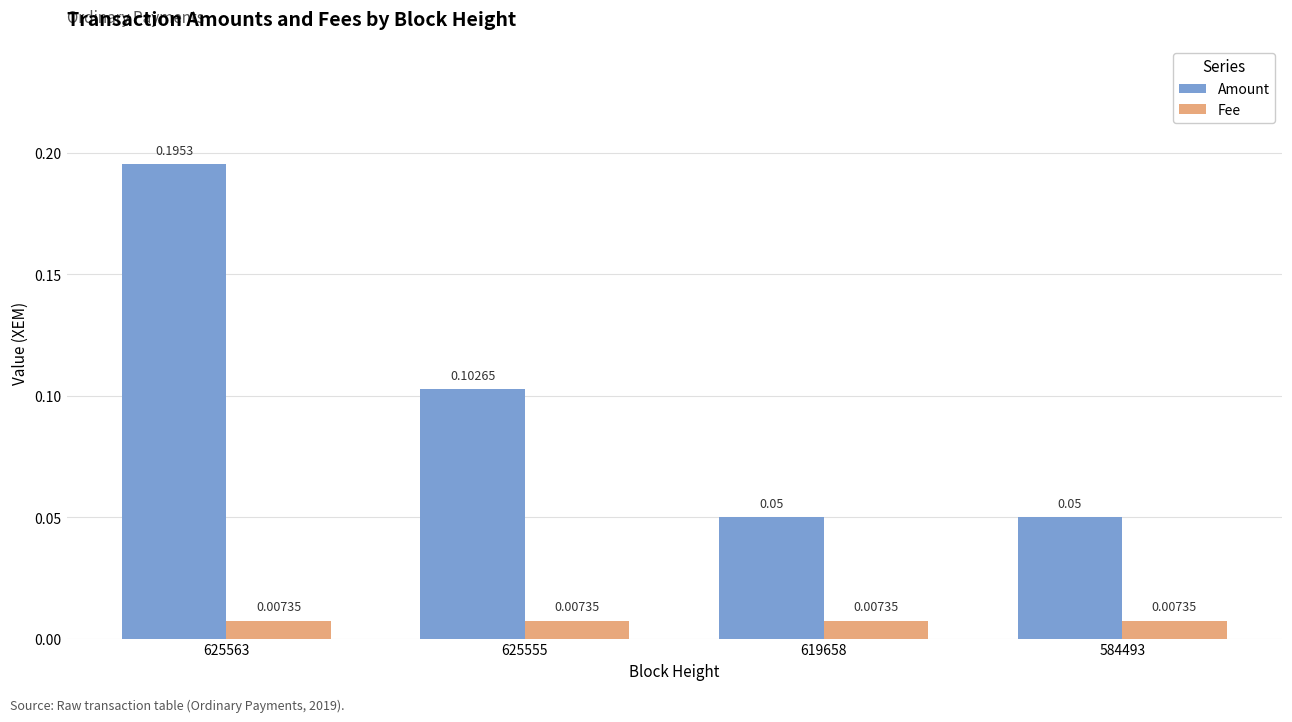

Between 625555 and 584493, which series saw the biggest shift?

Amount